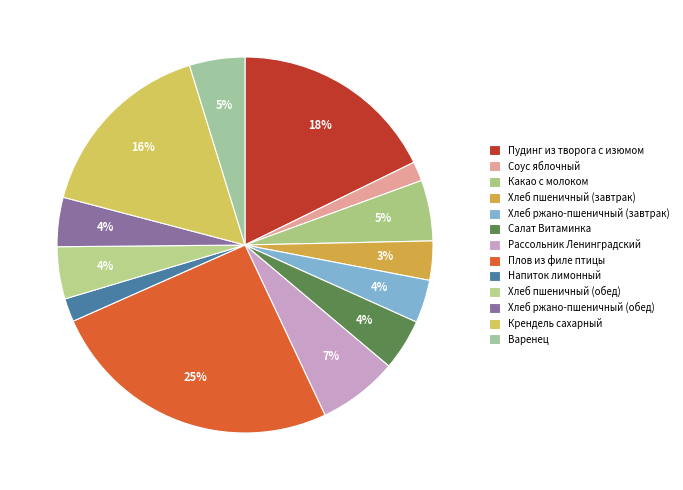

Which slice is the largest?

Плов из филе птицы